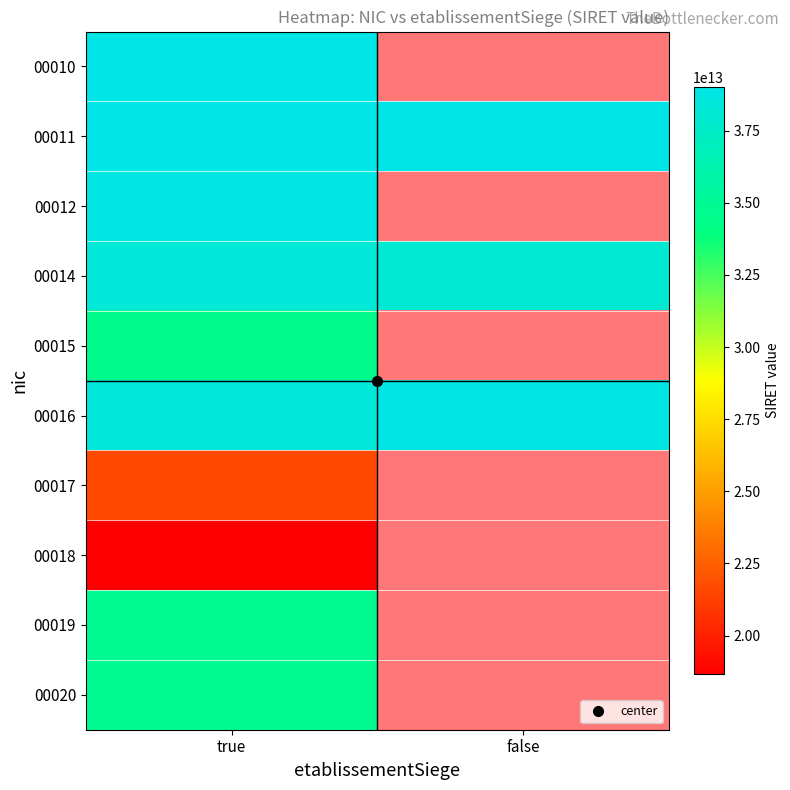

At which category is the sum across all series the highest?

true